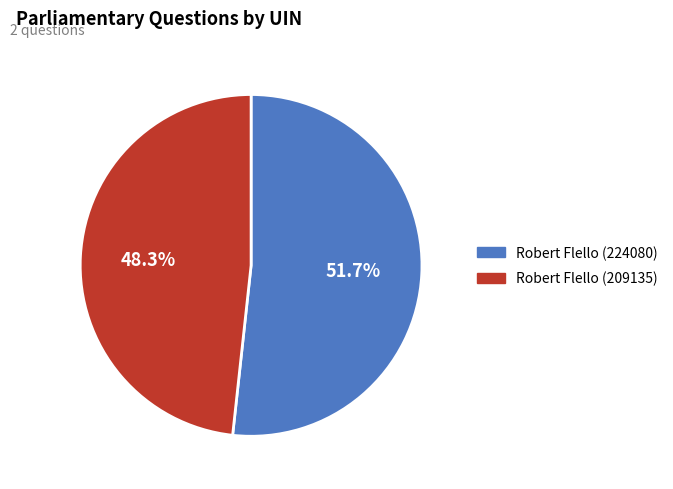

How many segments does this pie chart have?

2